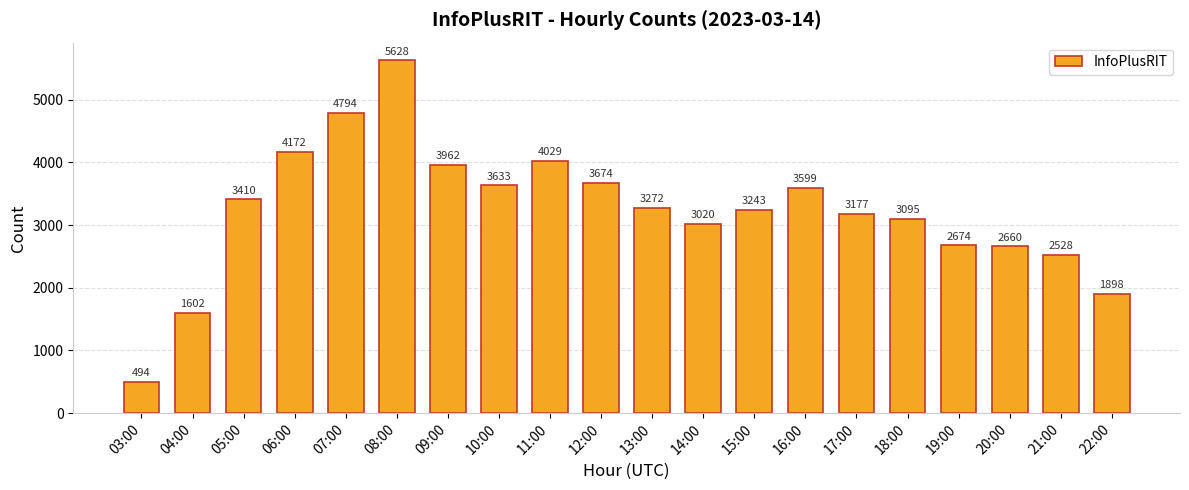

At which category does the chart reach its minimum across all series?

03:00